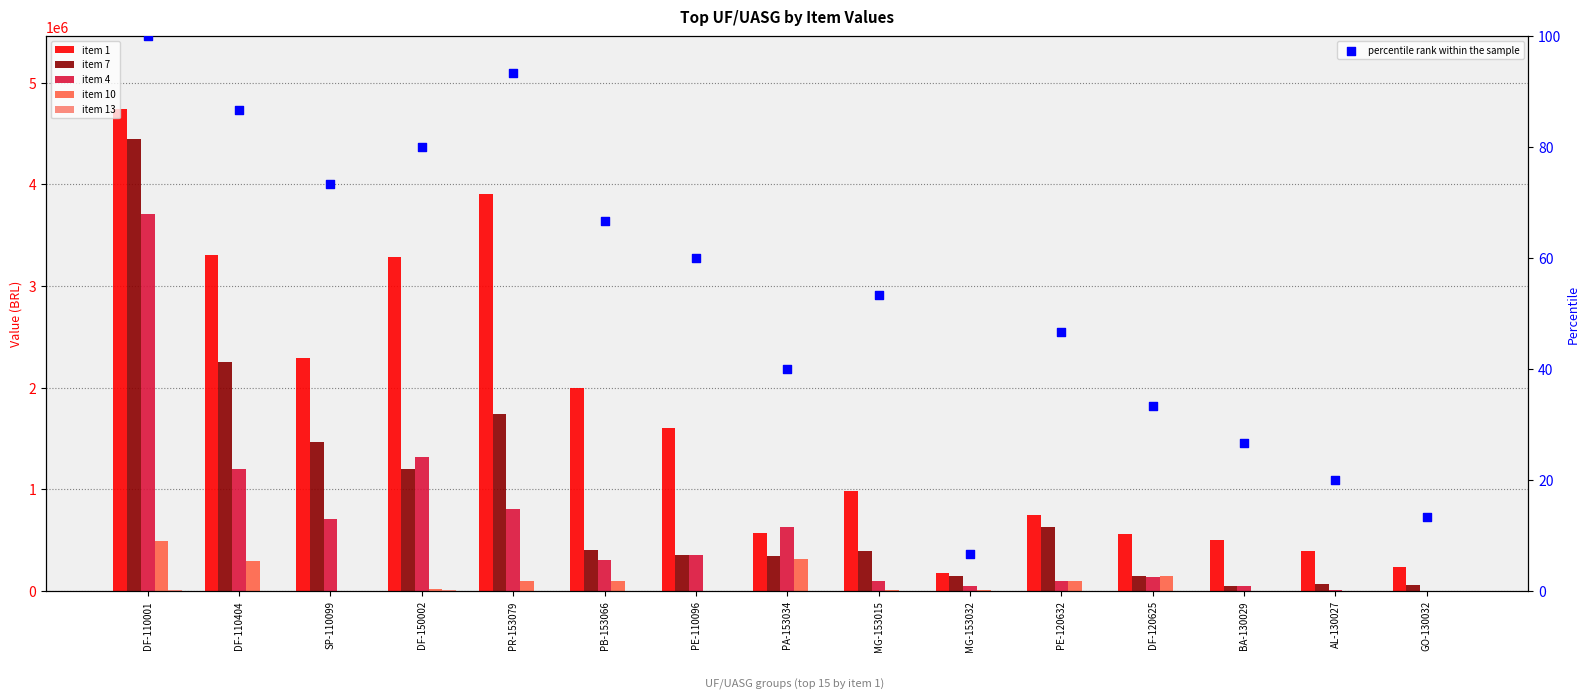

Which series has the widest spread of Y values?

item 1